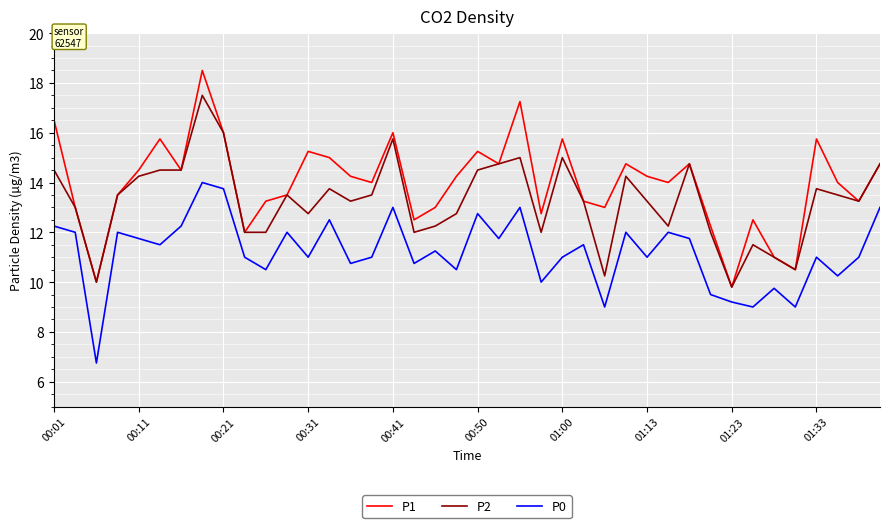

True or false: P2 and P0 intersect in this chart.

False